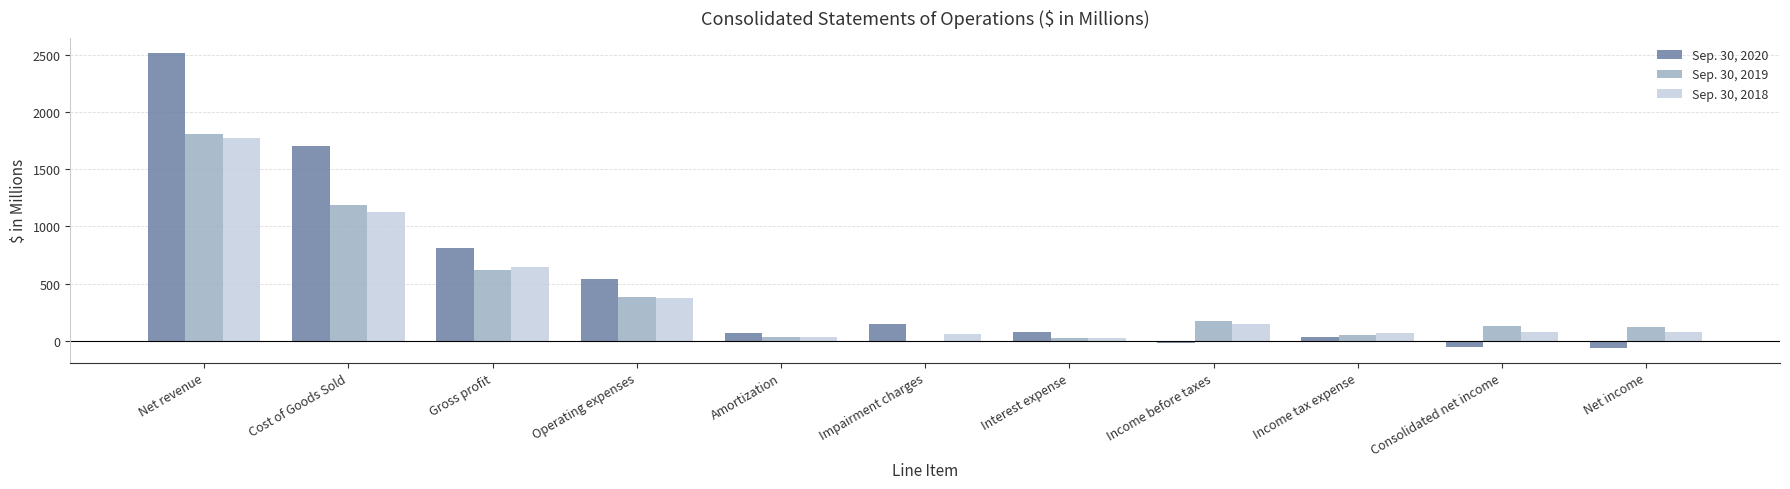

The value of Sep. 30, 2018 at Net income is 76.6. True or false?

True